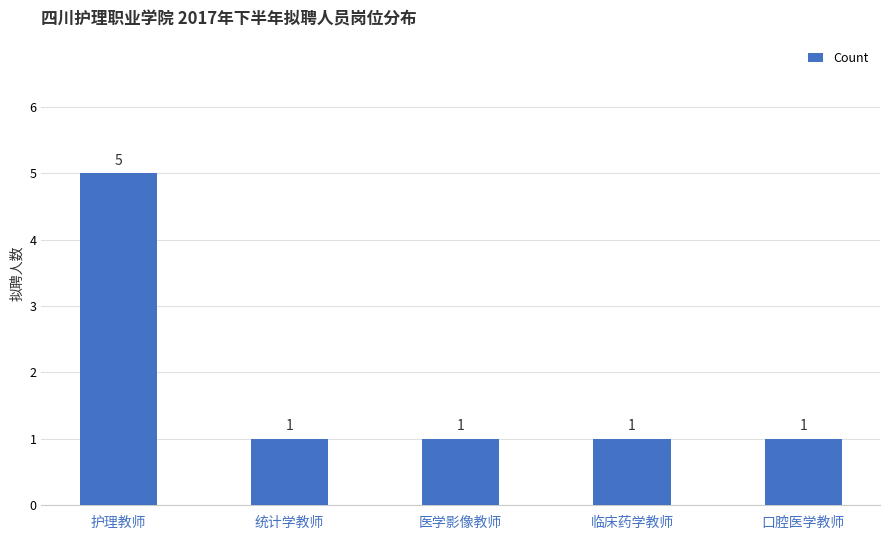

How many values are between 1 and 2?

4